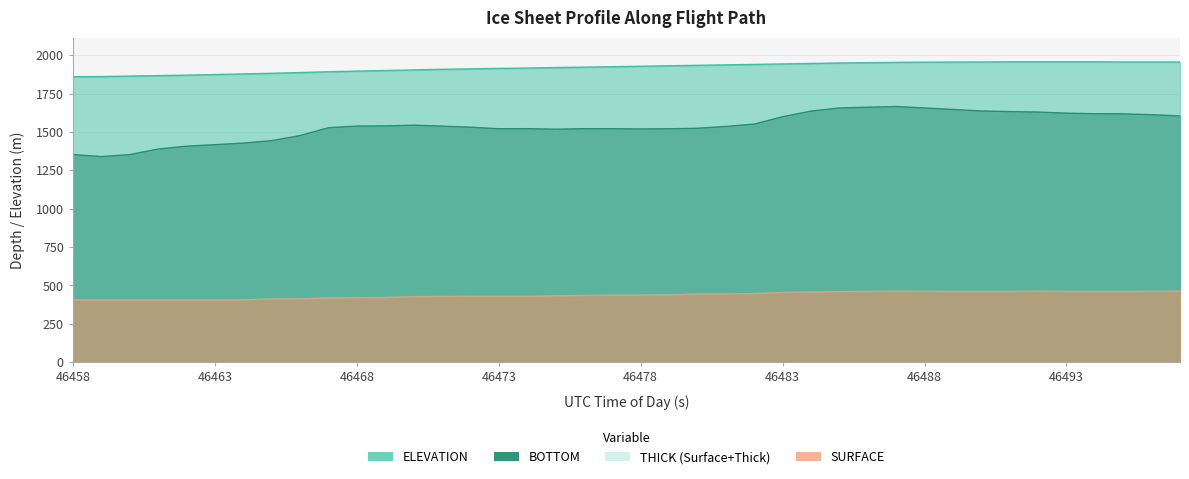

What is the spread (max minus min) of values at 46481.67?

401.8